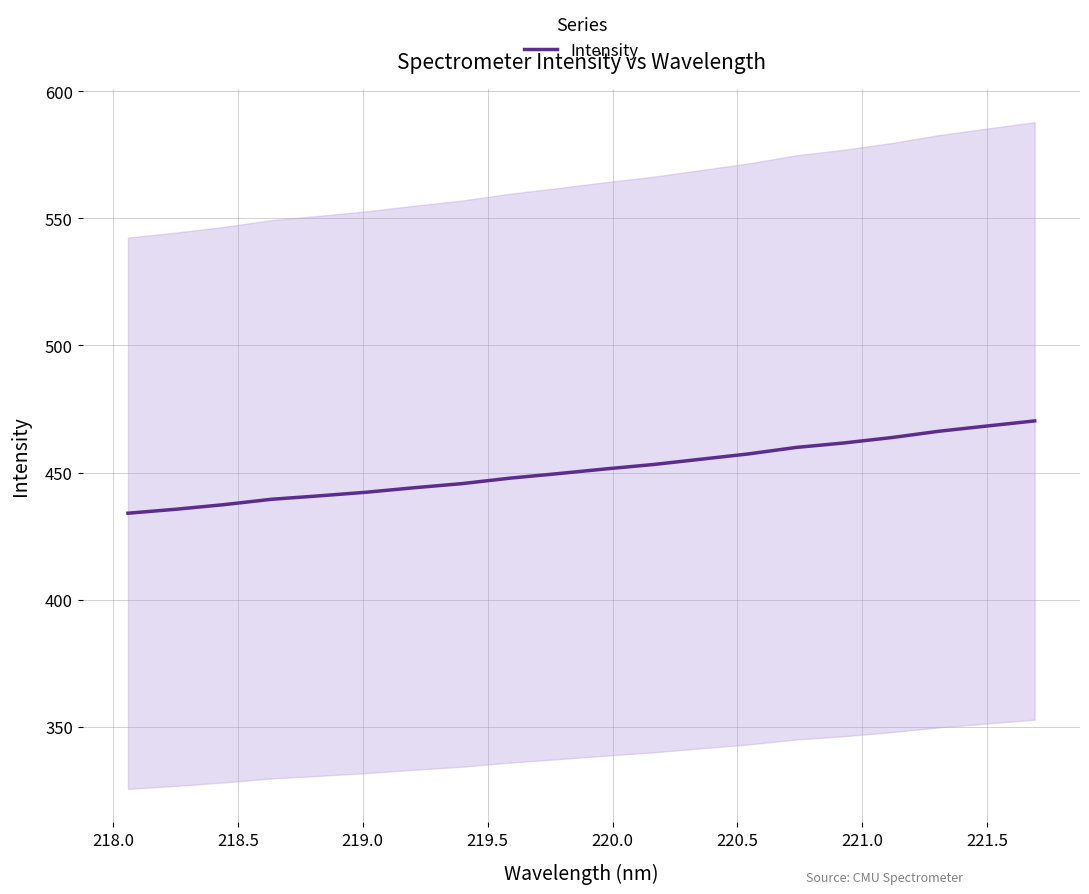

What is the greatest value displayed?

470.3